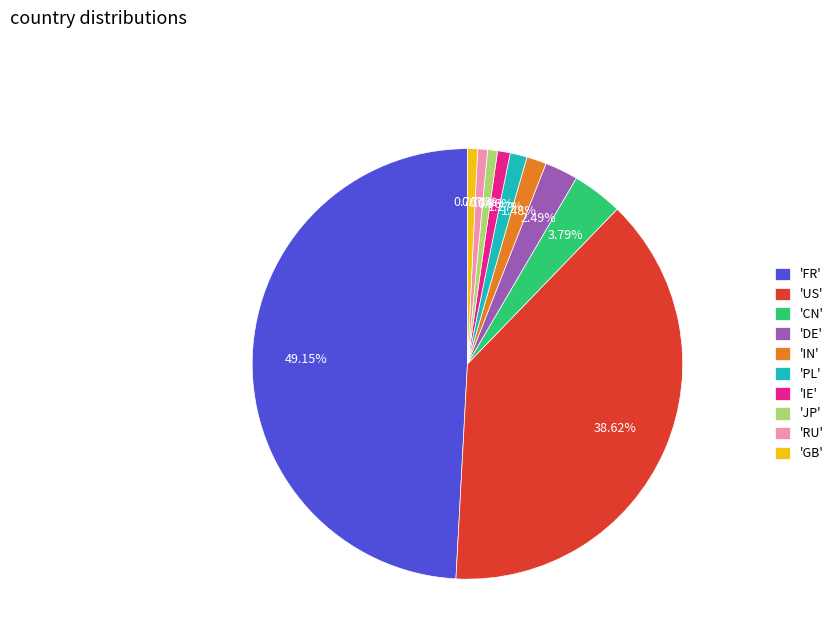

How many segments does this pie chart have?

10